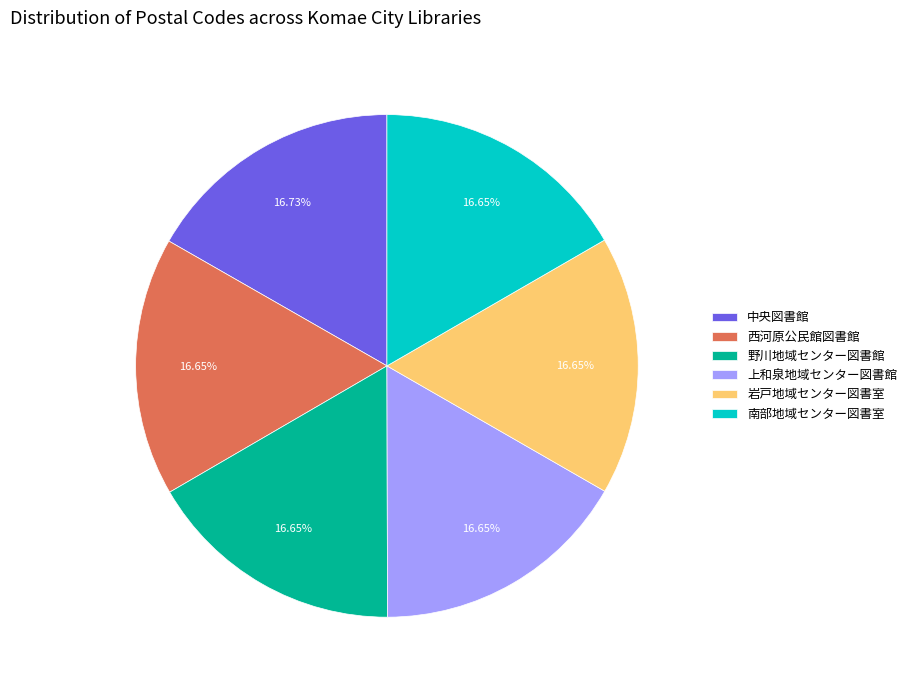

What is the ratio of the value at 南部地域センター図書室 to the value at 西河原公民館図書館?

1.0